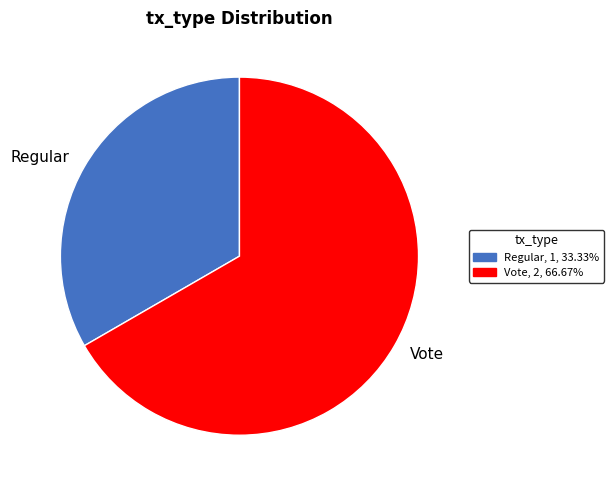

Which category has the smallest portion of the pie?

Regular